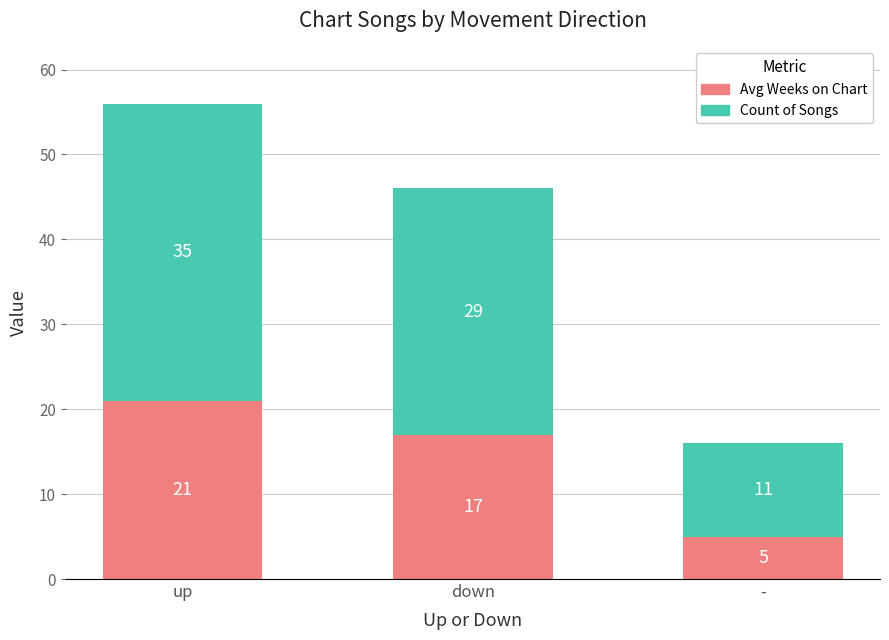

Are the bars horizontal?

No